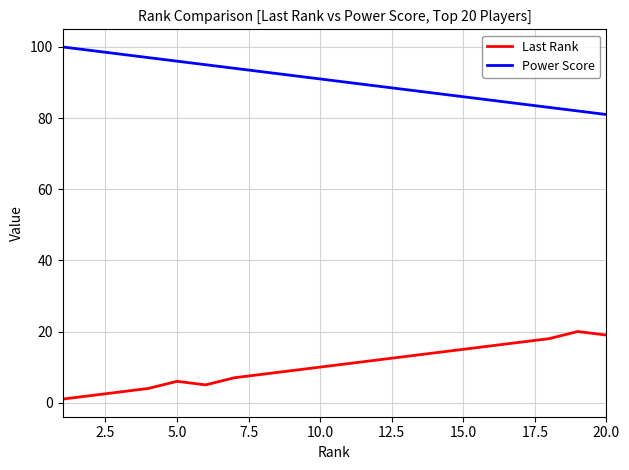

Reading left to right, what are all the values shown in this chart?

Last Rank: 1	2	3	4	6	5	7	8	9	10	11	12	13	14	15	16	17	18	20	19
Power Score: 100	99	98	97	96	95	94	93	92	91	90	89	88	87	86	85	84	83	82	81